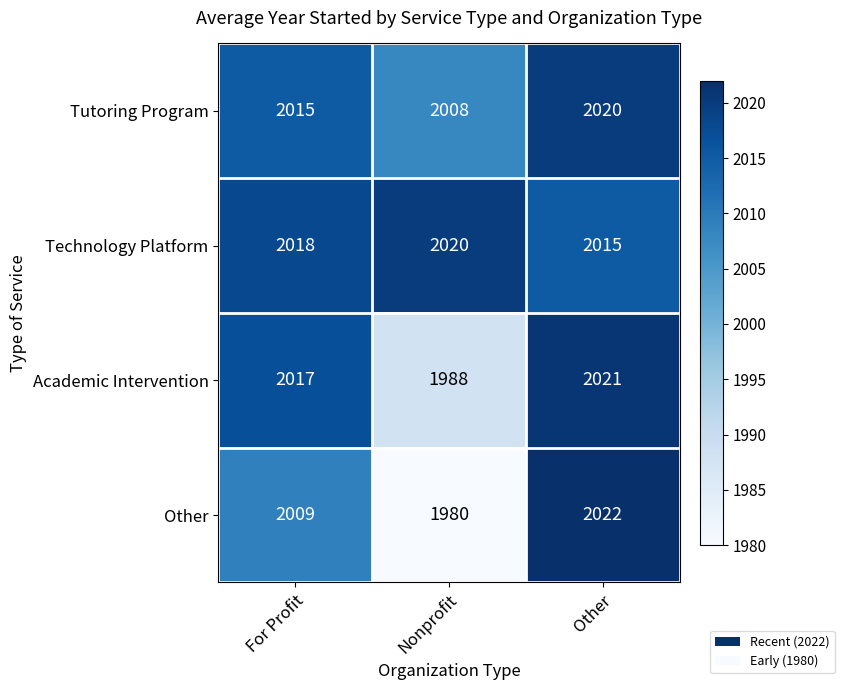

At which category is the sum across all series the highest?

Other